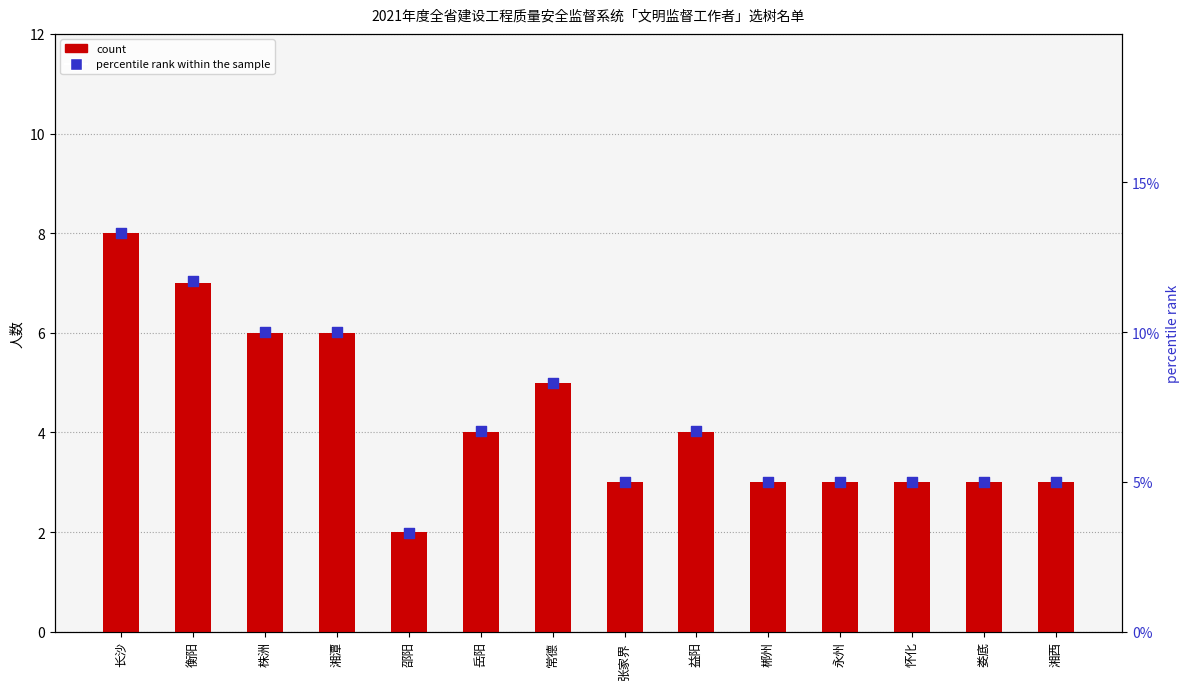

At which category is the sum across all series the highest?

长沙